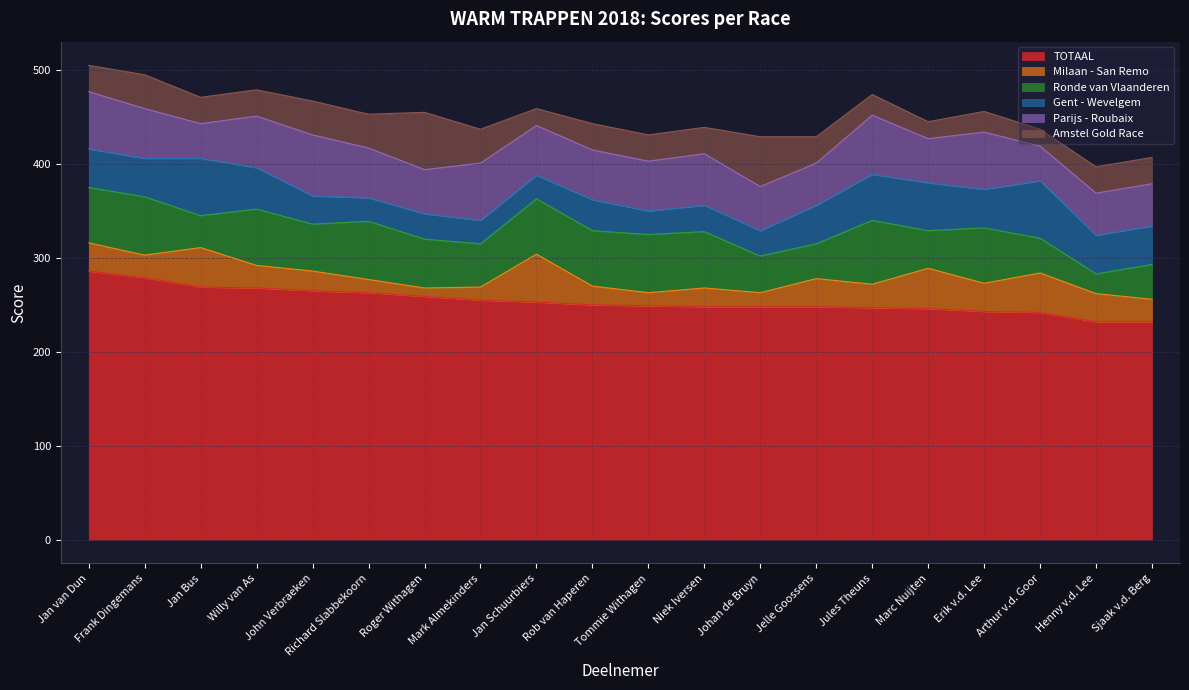

Is it true that Gent - Wevelgem equals 16 at Erik v.d. Lee?

False